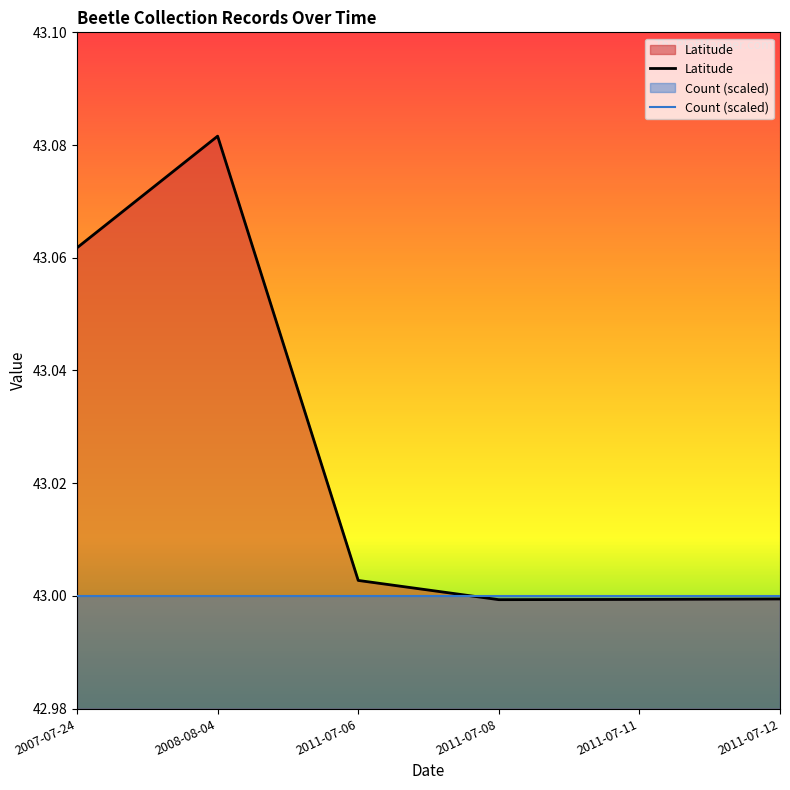

Is it true that Count (scaled) equals 43.0 at 2011-07-08?

True